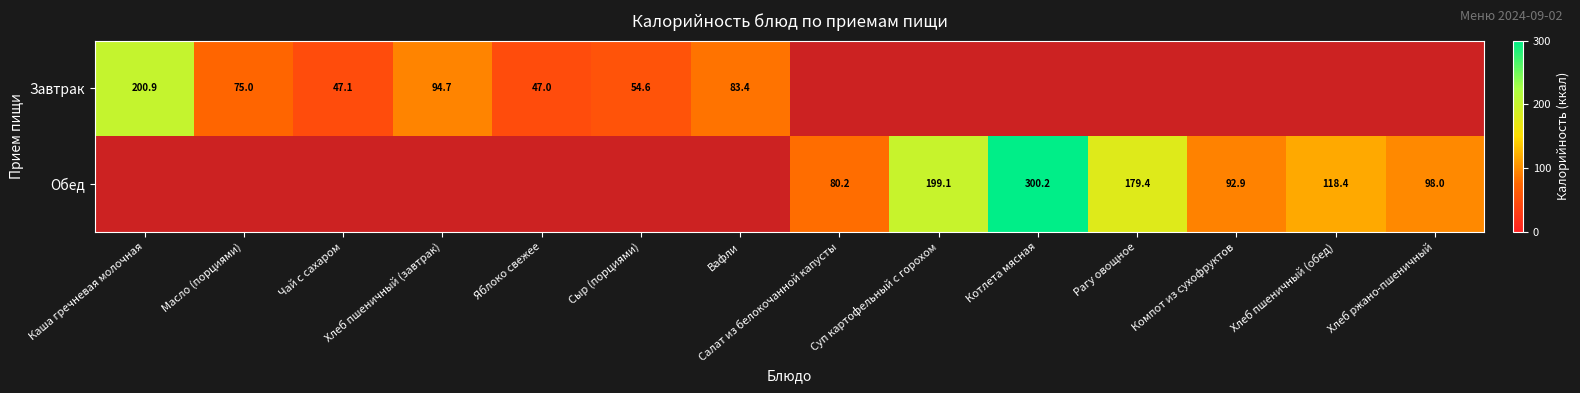

How many data points does each series have?

14